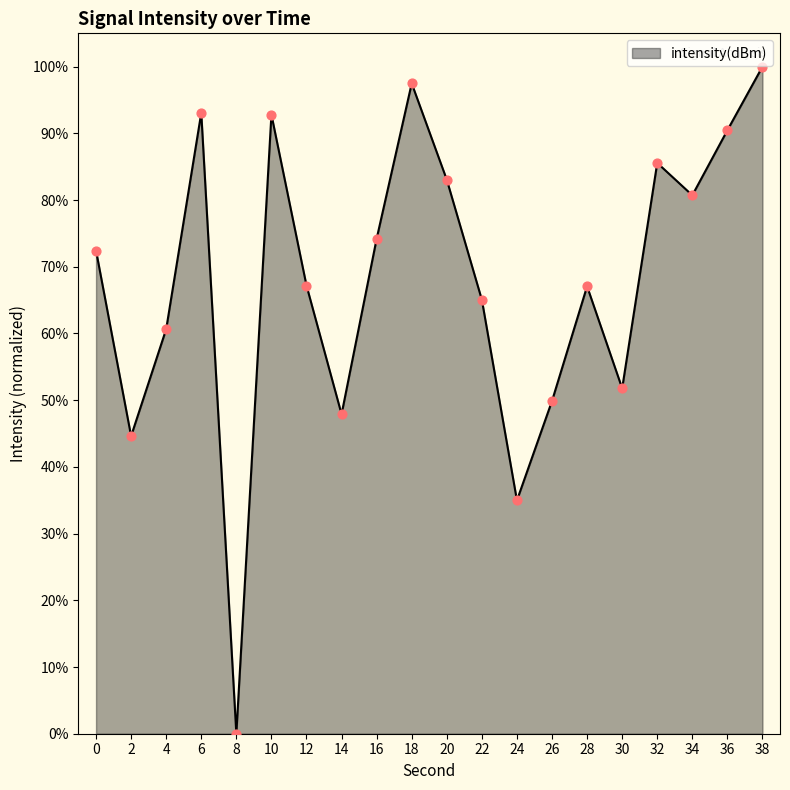

Approximately how many times larger is the value at 14 compared to 18?

0.5